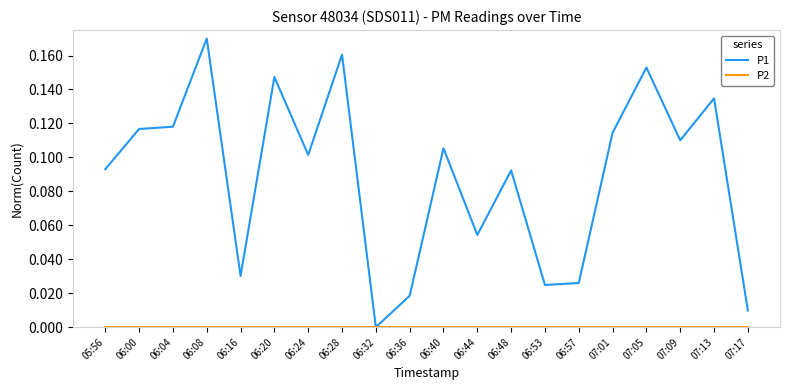

Where is P1 nearest to the value 0?

06:32